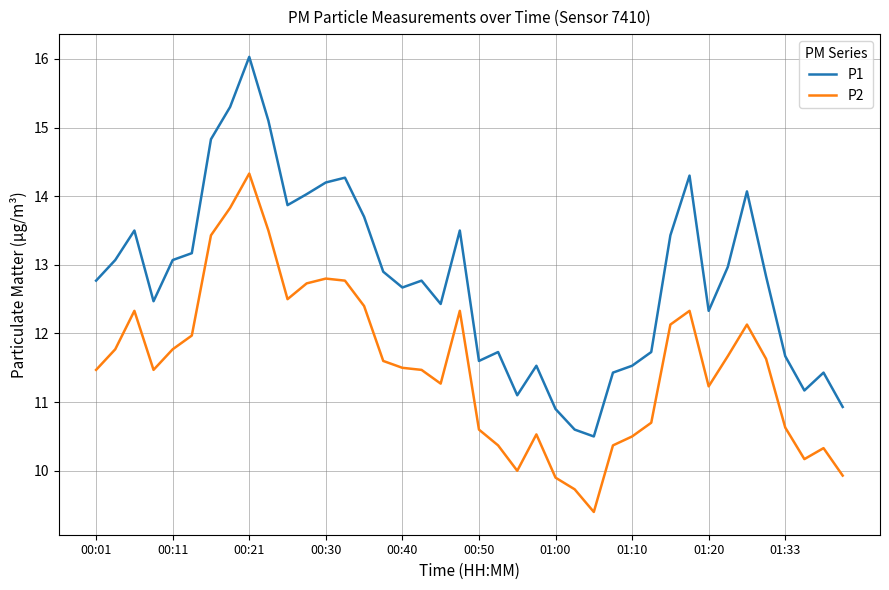

In P1, how many points are higher than both neighbors (excluding endpoints)?

10